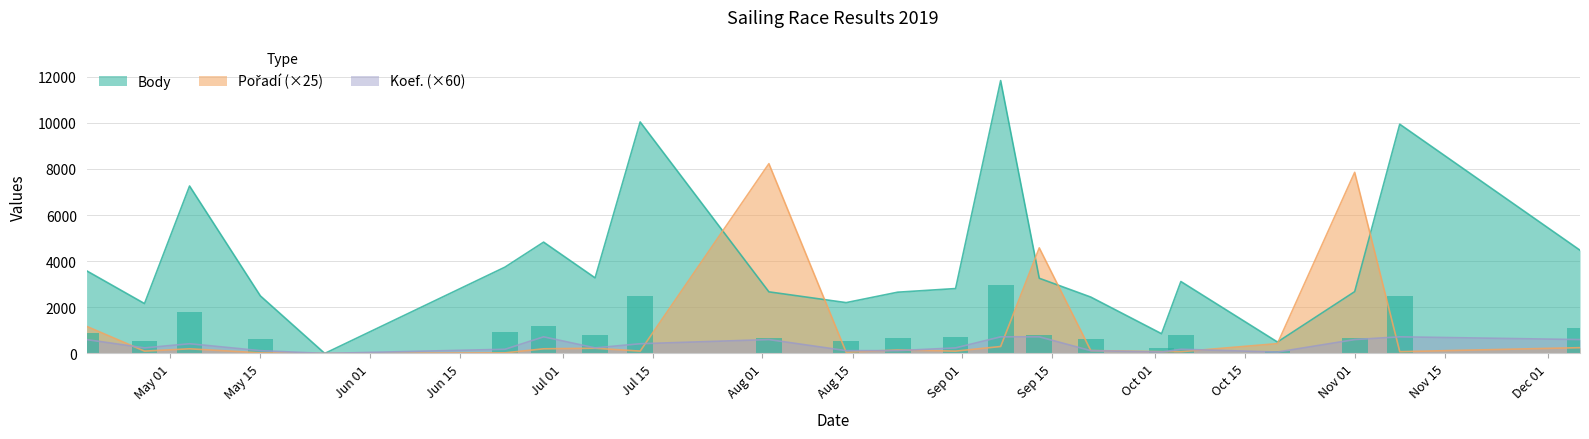

The Koef. series shows 395 at 2019-08-31. True or false?

False